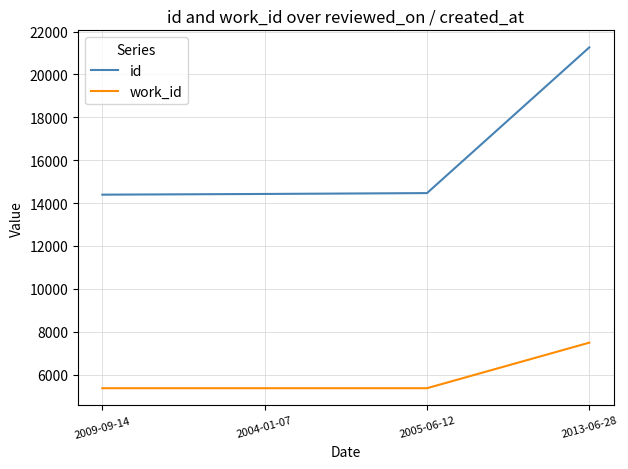

Is the value of id at 2005-06-12 greater than the value of work_id at 2009-09-14?

Yes